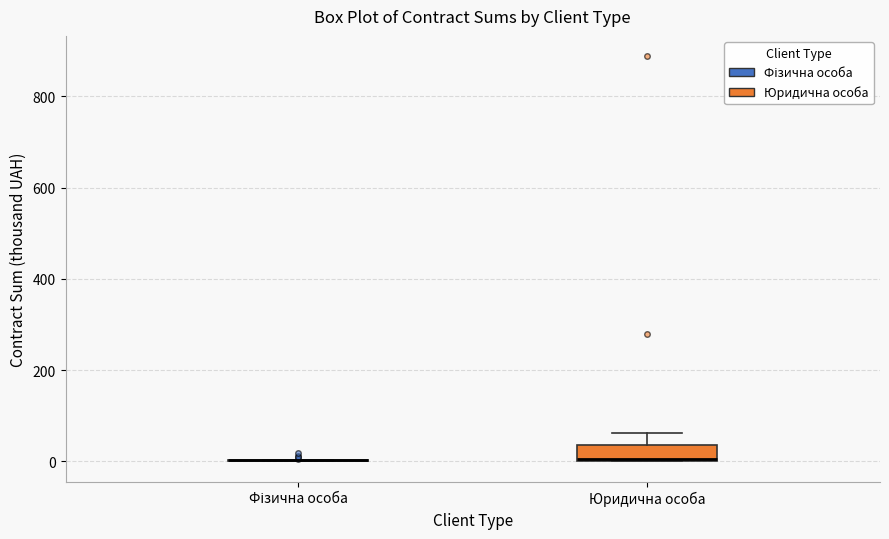

Reading left to right, read every box against the y-axis: the position of its median line, the range the box covers, and the ends of its whiskers. The values are not printed on the chart, so give them approximately, as read against the axis.

Фізична особа: box collapsed to a line at 0, whiskers 0 to 0
Юридична особа: median 0, box 0 to 40, whiskers 0 to 60